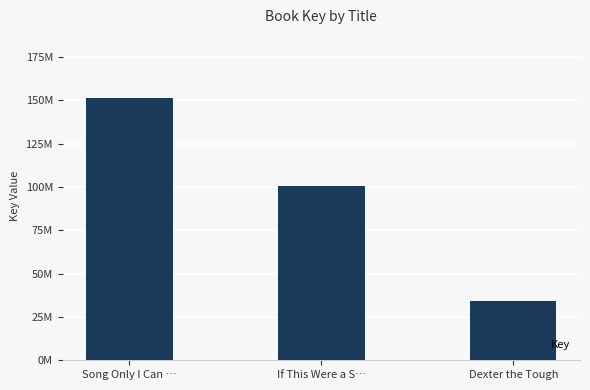

Are the bars horizontal?

No